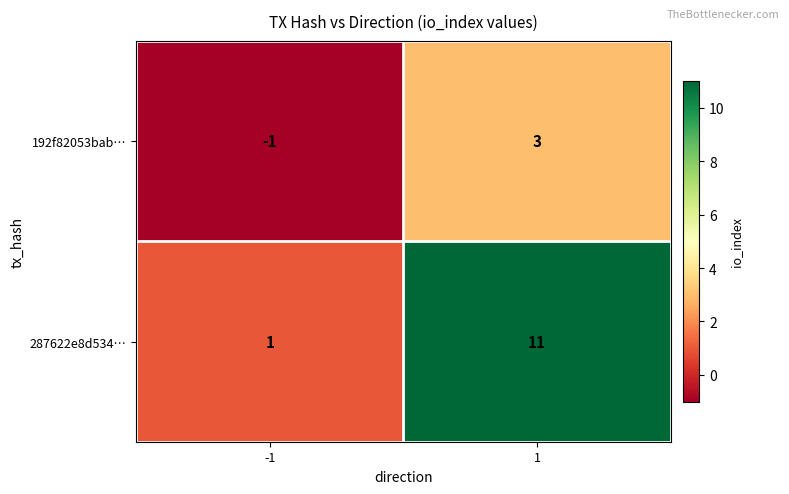

How many categories are shown in the chart?

2